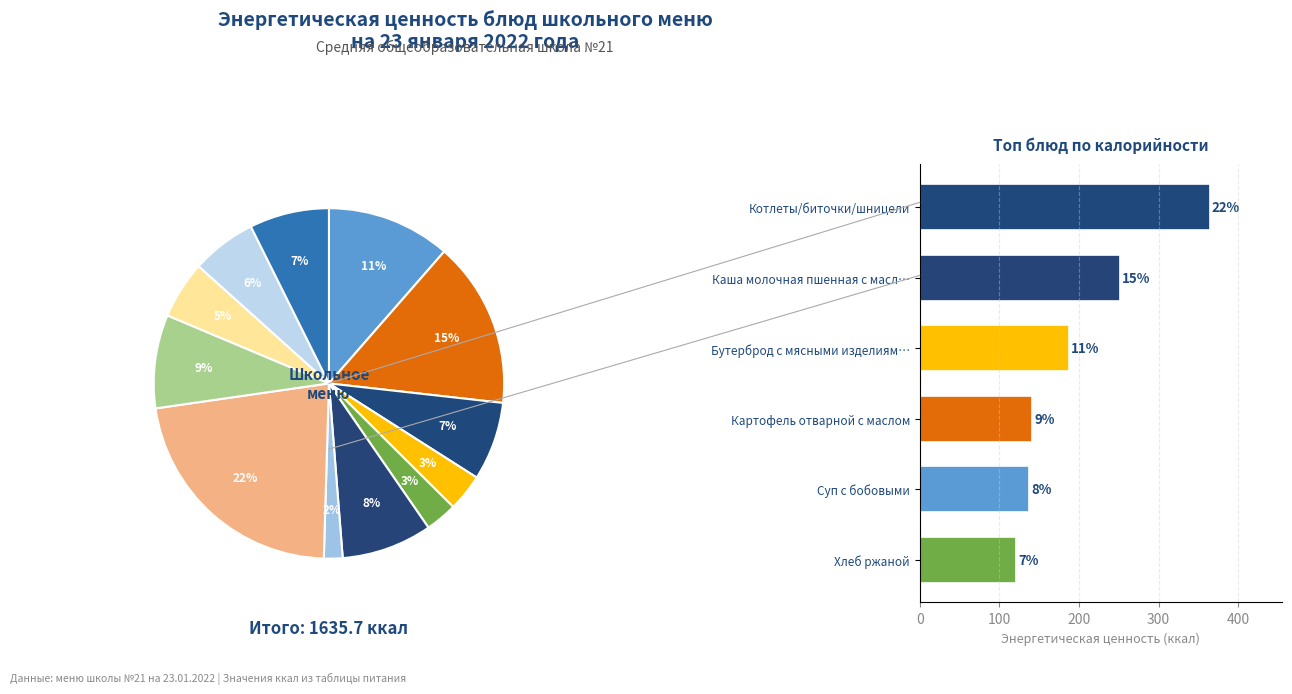

What is the smallest slice in the pie chart?

Мясо отварное (в суп)